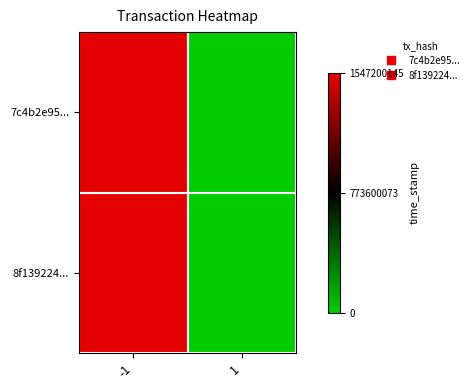

Which has a higher value, 1 or -1?

-1